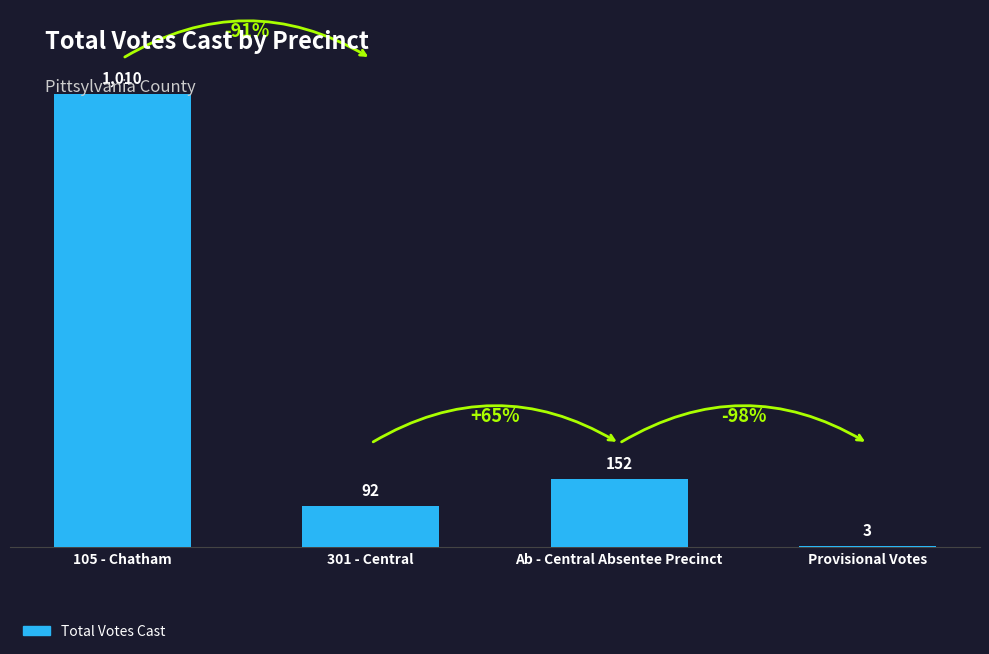

The value at Ab - Central Absentee Precinct is 199. True or false?

False